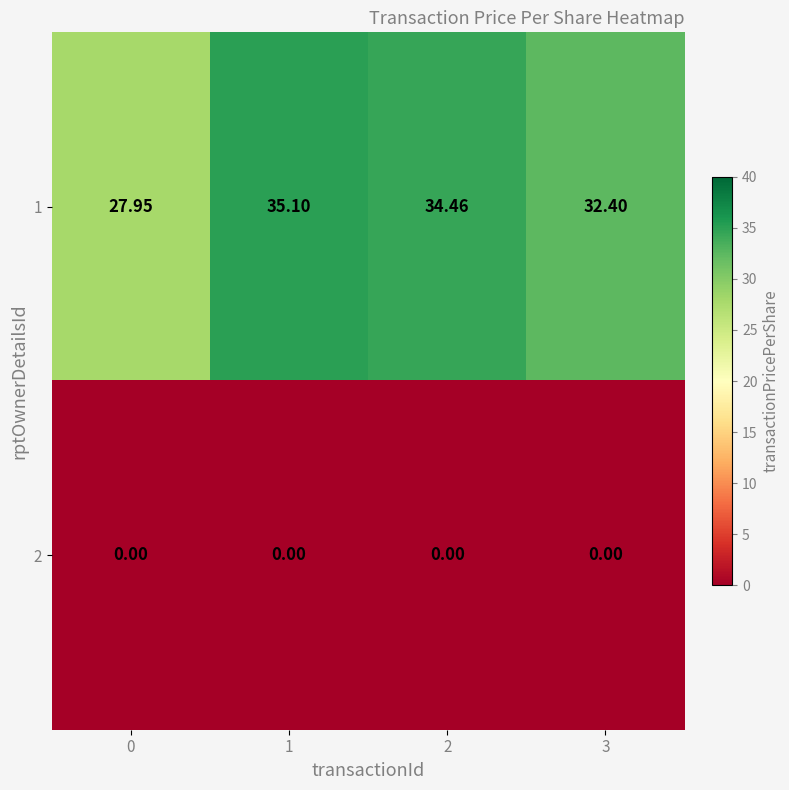

Which series has the widest spread of values?

1